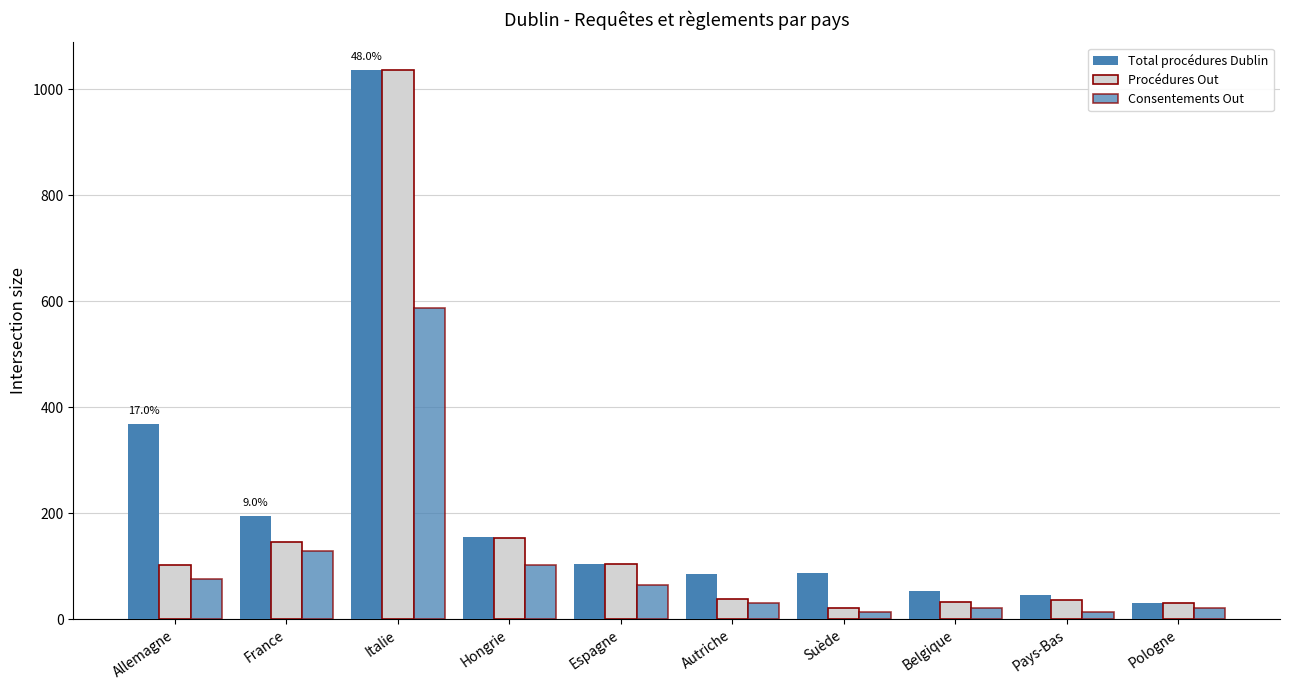

List the series in order of their overall mean, highest first.

Total procédures Dublin, Procédures Out, Consentements Out